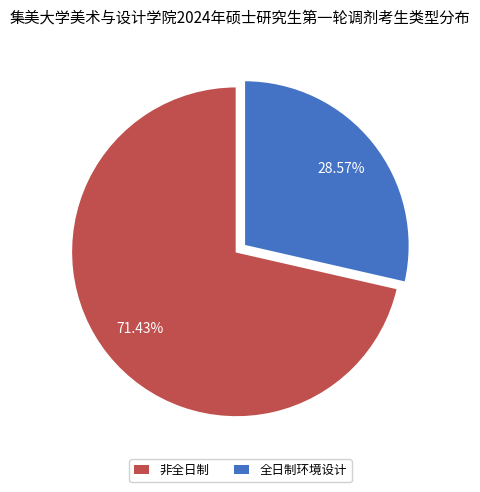

Is the sum of 全日制环境设计 and 非全日制 greater than half?

Yes